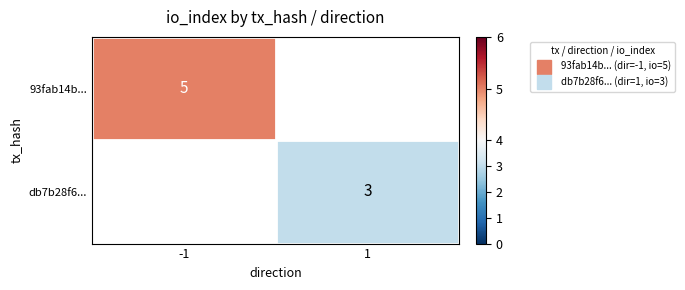

List the series in order of their peak value, highest first.

93fab14b..., db7b28f6...